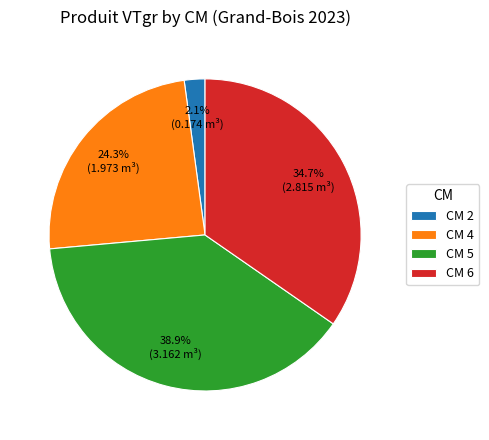

What is the largest slice in the pie chart?

CM 5